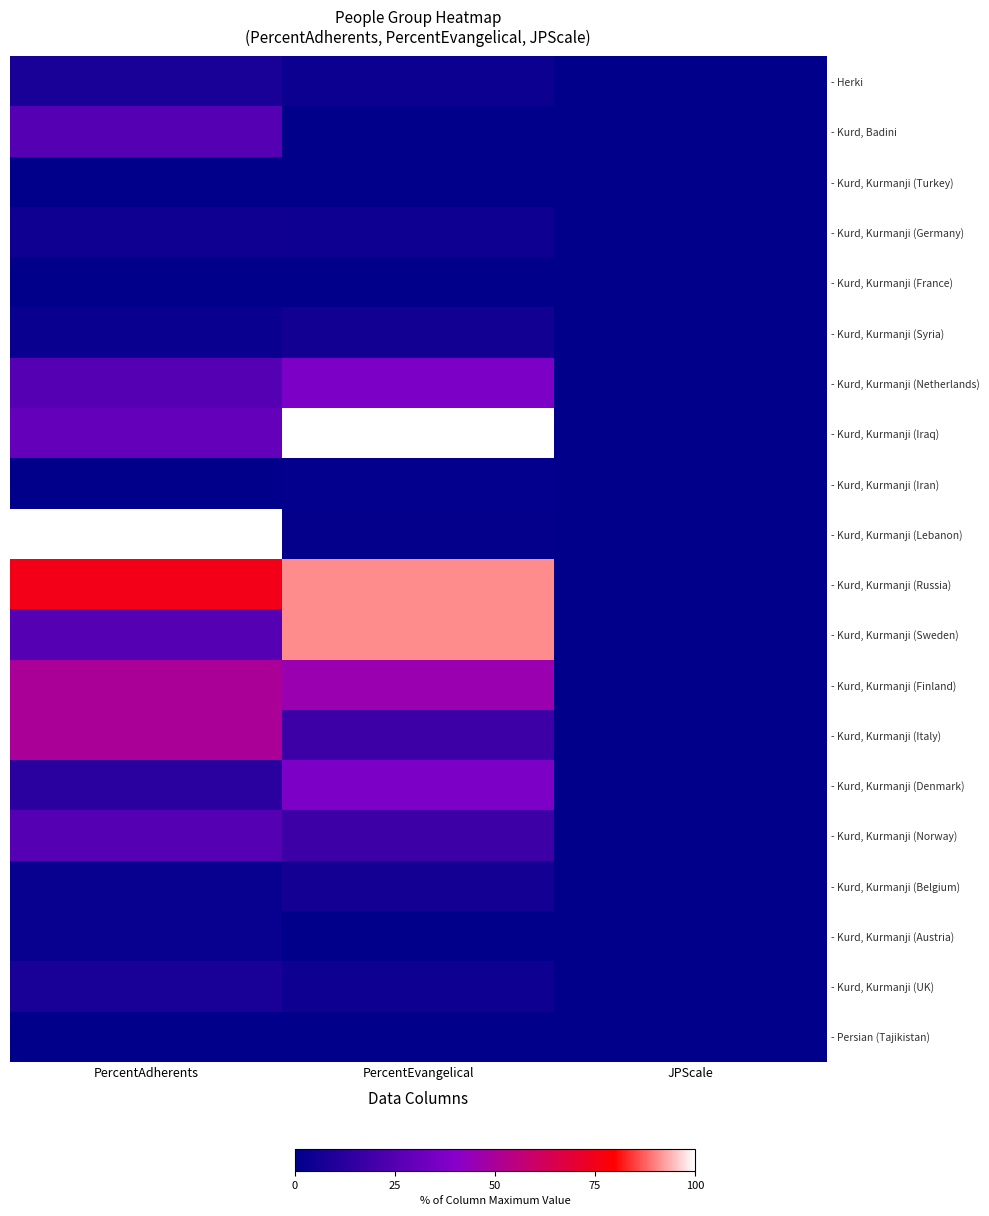

Reading left to right, transcribe all the data shown in this chart.

- Herki: PercentAdherents=7.5	PercentEvangelical=3.6	JPScale=0.0
- Kurd, Badini: PercentAdherents=25.0	PercentEvangelical=0.0	JPScale=0.0
- Kurd, Kurmanji (Turkey): PercentAdherents=0.2	PercentEvangelical=0.0	JPScale=0.0
- Kurd, Kurmanji (Germany): PercentAdherents=5.0	PercentEvangelical=4.5	JPScale=0.0
- Kurd, Kurmanji (France): PercentAdherents=0.0	PercentEvangelical=0.0	JPScale=0.0
- Kurd, Kurmanji (Syria): PercentAdherents=3.2	PercentEvangelical=5.6	JPScale=0.0
- Kurd, Kurmanji (Netherlands): PercentAdherents=25.0	PercentEvangelical=36.4	JPScale=0.0
- Kurd, Kurmanji (Iraq): PercentAdherents=30.0	PercentEvangelical=100.0	JPScale=0.0
- Kurd, Kurmanji (Iran): PercentAdherents=0.2	PercentEvangelical=0.9	JPScale=0.0
- Kurd, Kurmanji (Lebanon): PercentAdherents=100.0	PercentEvangelical=1.3	JPScale=0.0
- Kurd, Kurmanji (Russia): PercentAdherents=75.0	PercentEvangelical=90.9	JPScale=0.0
- Kurd, Kurmanji (Sweden): PercentAdherents=25.0	PercentEvangelical=90.9	JPScale=0.0
- Kurd, Kurmanji (Finland): PercentAdherents=50.0	PercentEvangelical=45.5	JPScale=0.0
- Kurd, Kurmanji (Italy): PercentAdherents=50.0	PercentEvangelical=18.2	JPScale=0.0
- Kurd, Kurmanji (Denmark): PercentAdherents=12.5	PercentEvangelical=36.4	JPScale=0.0
- Kurd, Kurmanji (Norway): PercentAdherents=25.0	PercentEvangelical=18.2	JPScale=0.0
- Kurd, Kurmanji (Belgium): PercentAdherents=2.7	PercentEvangelical=6.4	JPScale=0.0
- Kurd, Kurmanji (Austria): PercentAdherents=2.6	PercentEvangelical=0.0	JPScale=0.0
- Kurd, Kurmanji (UK): PercentAdherents=7.5	PercentEvangelical=4.5	JPScale=0.0
- Persian (Tajikistan): PercentAdherents=0.0	PercentEvangelical=0.0	JPScale=0.0